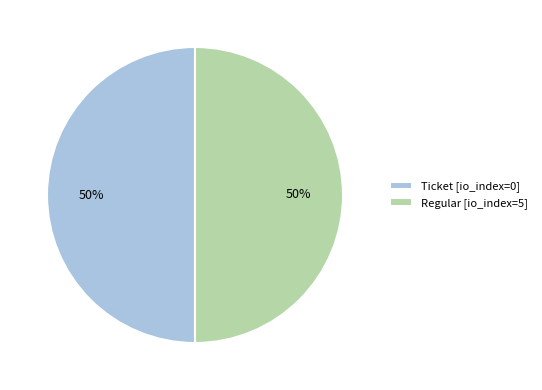

Combined, do Ticket [io_index=0] and Regular [io_index=5] account for over 50%?

Yes